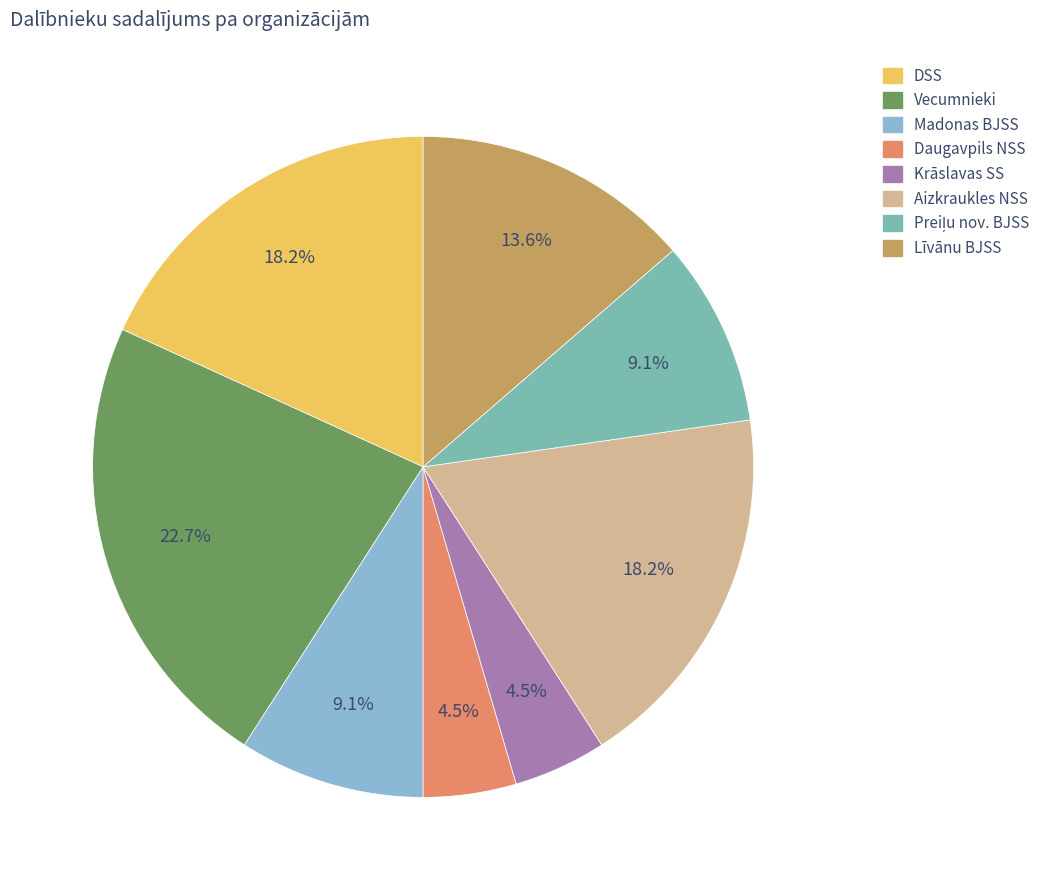

What percentage is the Vecumnieki slice, to the nearest percent?

23%